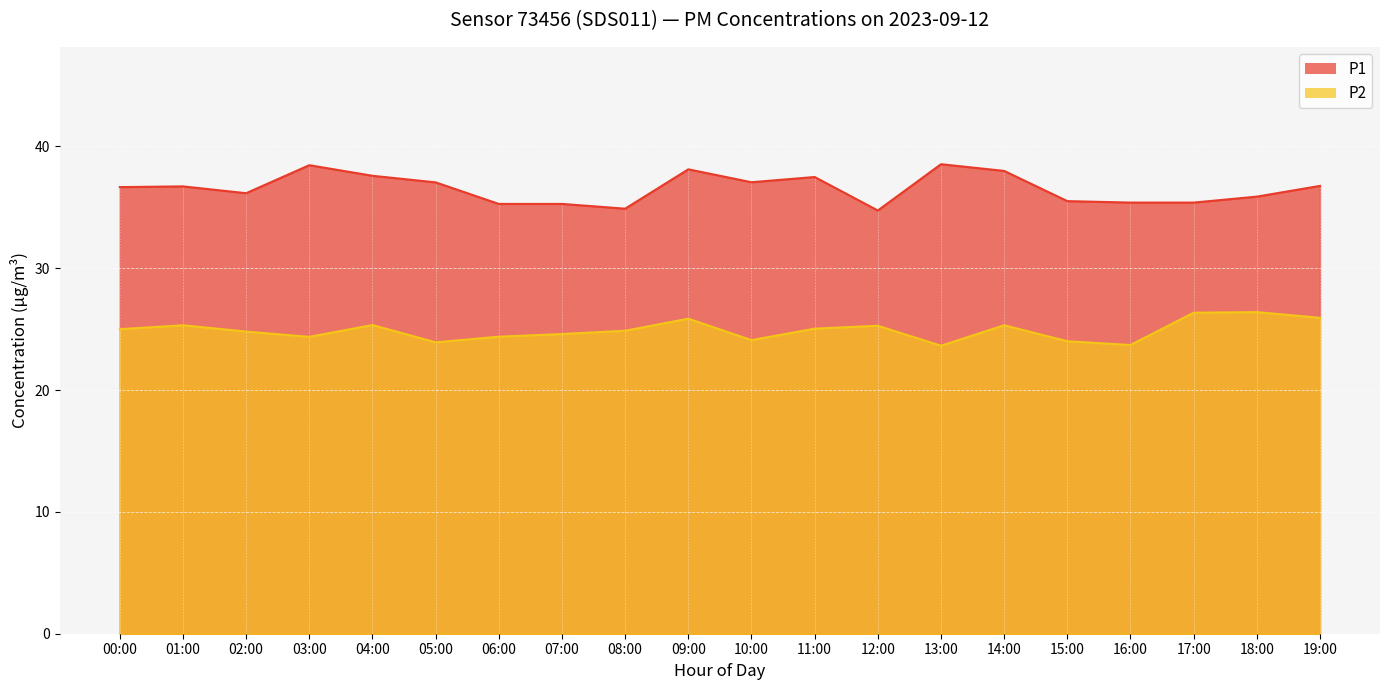

What is the maximum value shown in the chart?

38.5